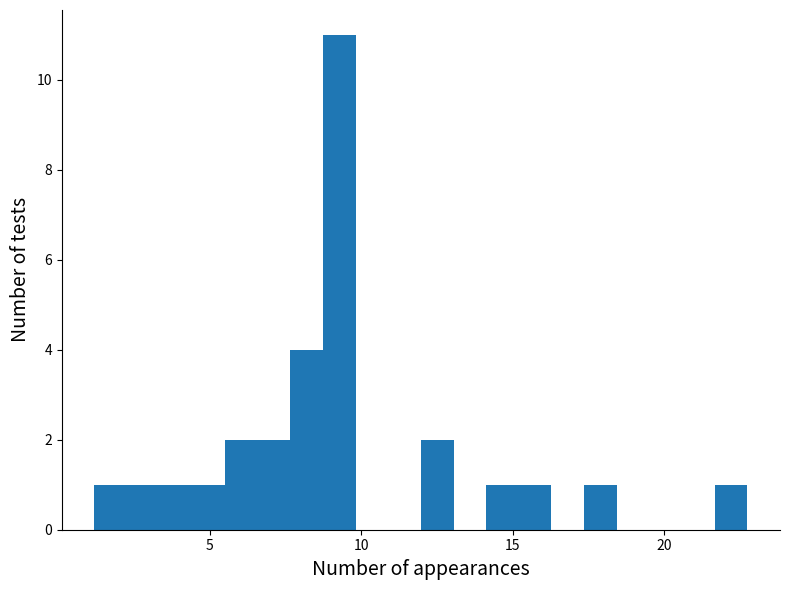

Read against the x-axis, roughly where is the centre of the tallest bar?

9.5